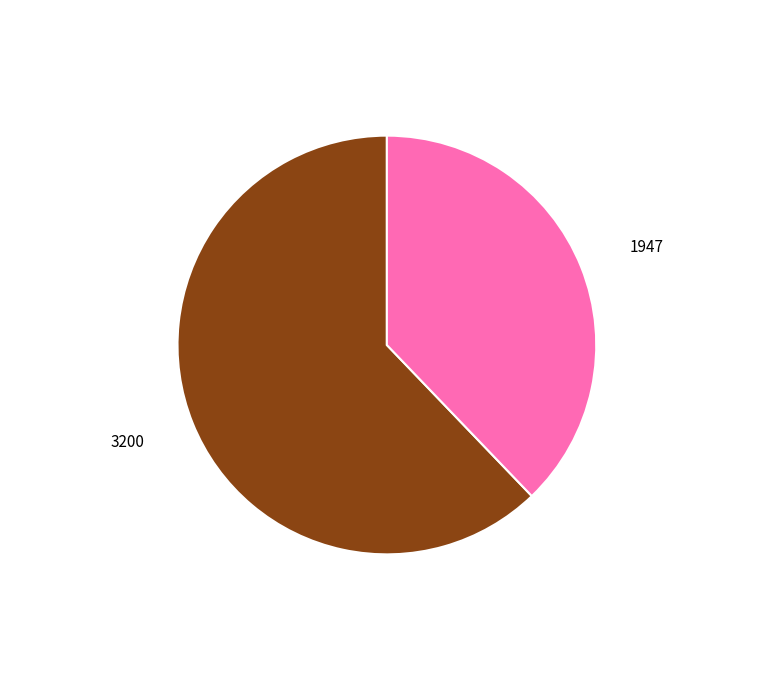

Is it true that 3200 is 74% of the pie?

False